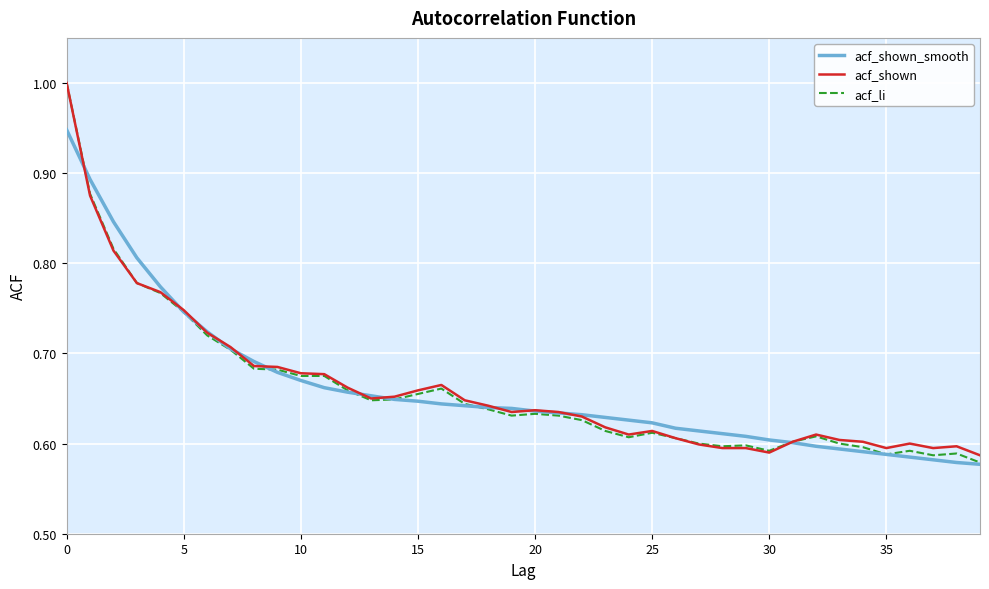

What is the maximum value for acf_shown?

1.0